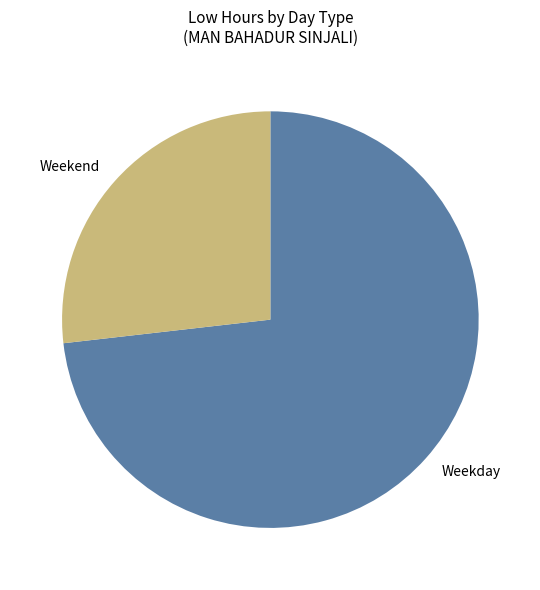

The Weekday slice represents 85% of the pie. True or false?

False